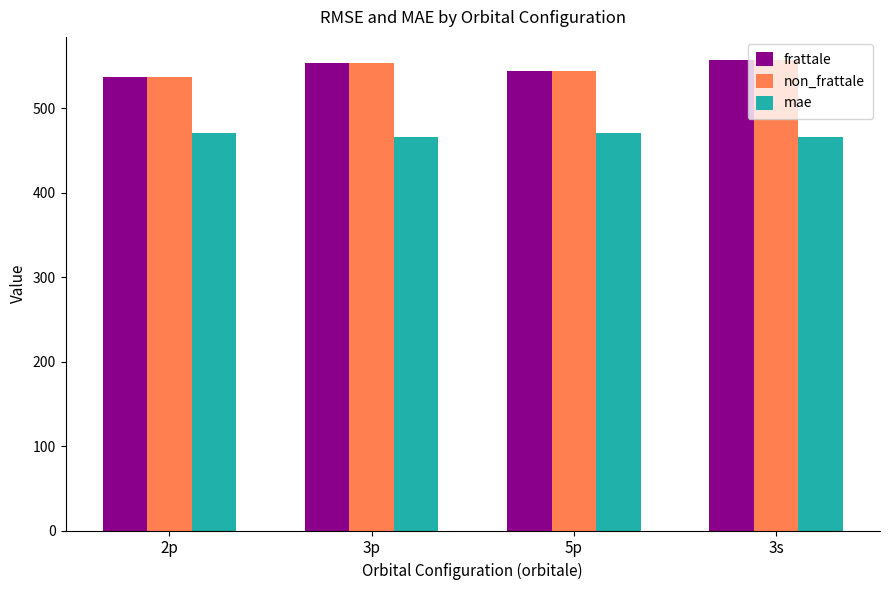

What is the total value across all series at 3p?

1573.1